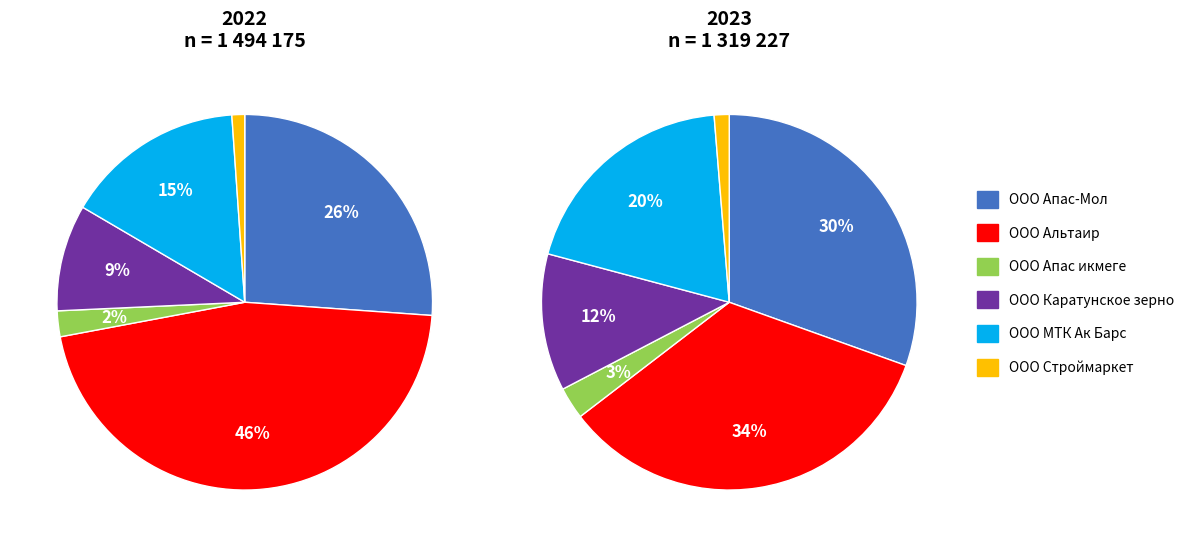

Which slice is the smallest?

ООО Строймаркет